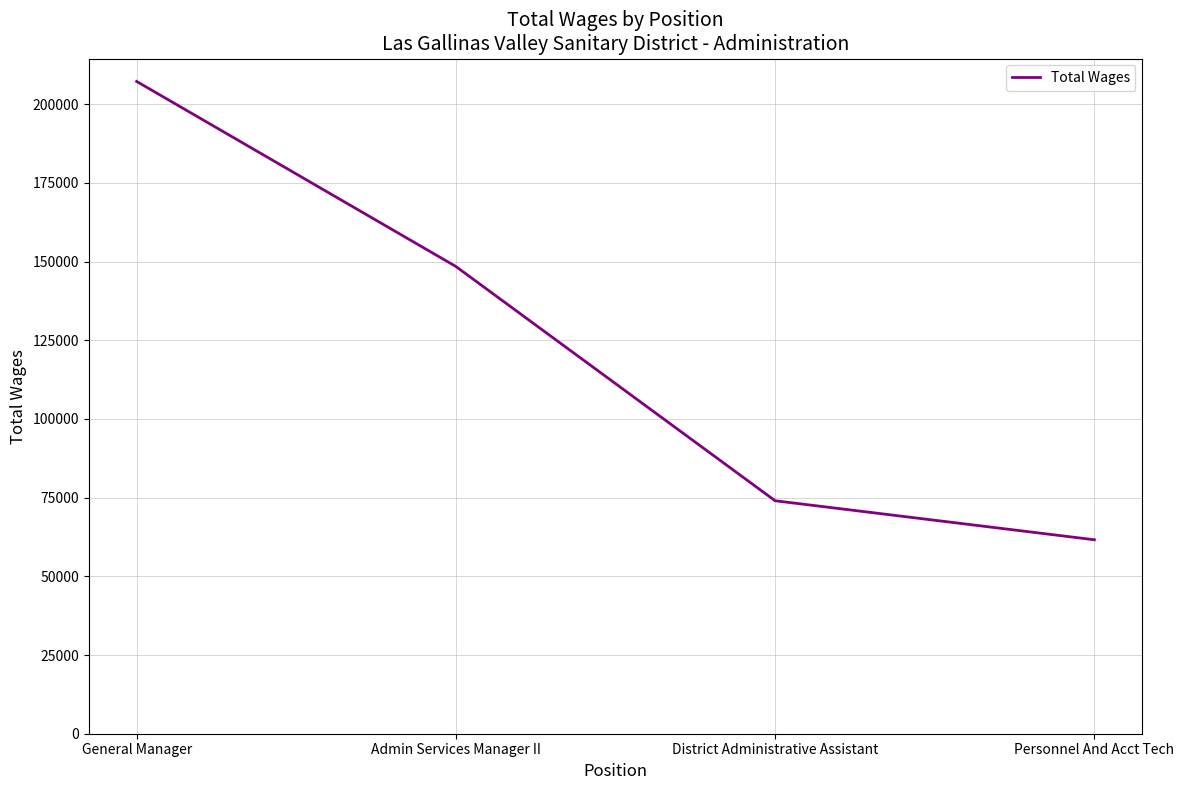

What is the difference between the values at General Manager and Admin Services Manager II?

58790